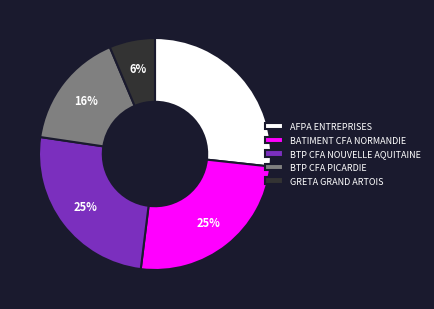

What percentage is the AFPA ENTREPRISES slice, to the nearest percent?

27%